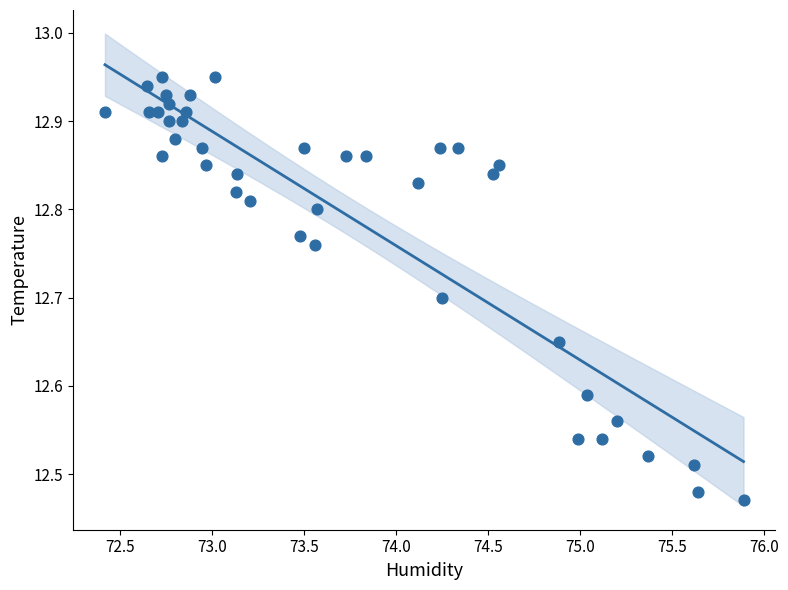

What is the range of Y values (max minus min)?

0.5